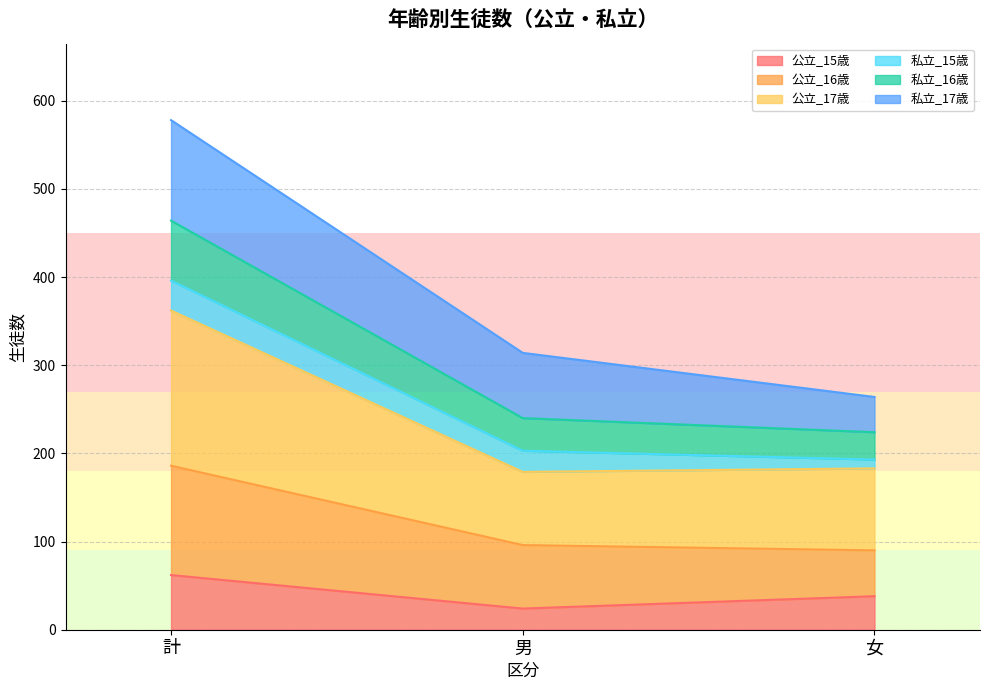

True or false: 公立_15歳 has a value of 24 at 男.

True